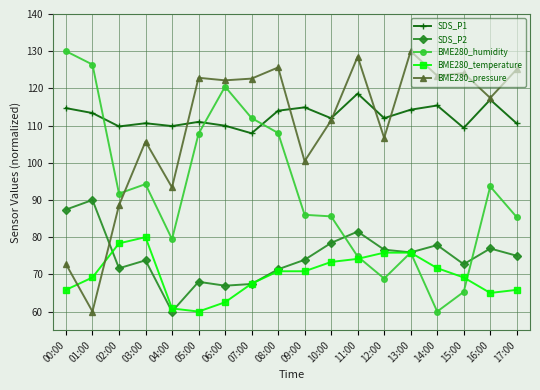

How many data points does each series have?

18